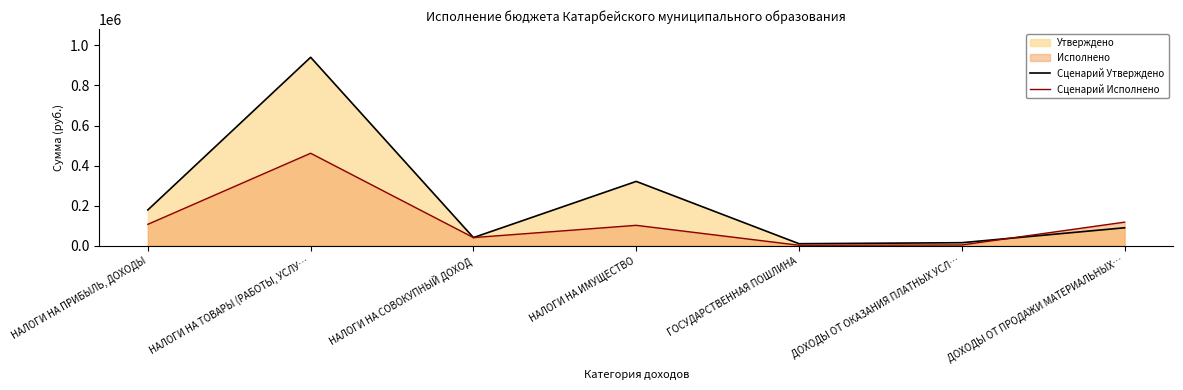

Is the value of Сценарий Утверждено at НАЛОГИ НА ИМУЩЕСТВО greater than the value of Сценарий Исполнено at НАЛОГИ НА СОВОКУПНЫЙ ДОХОД?

Yes